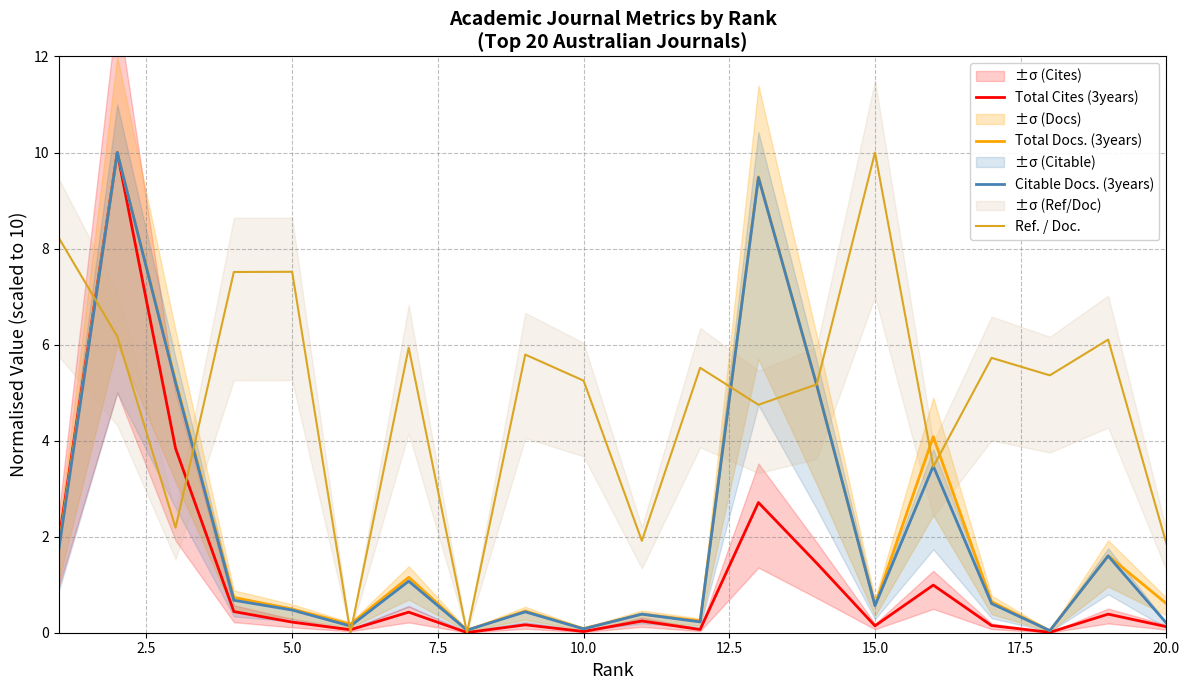

What is the average value of the Citable Docs. (3years) series?

2.1